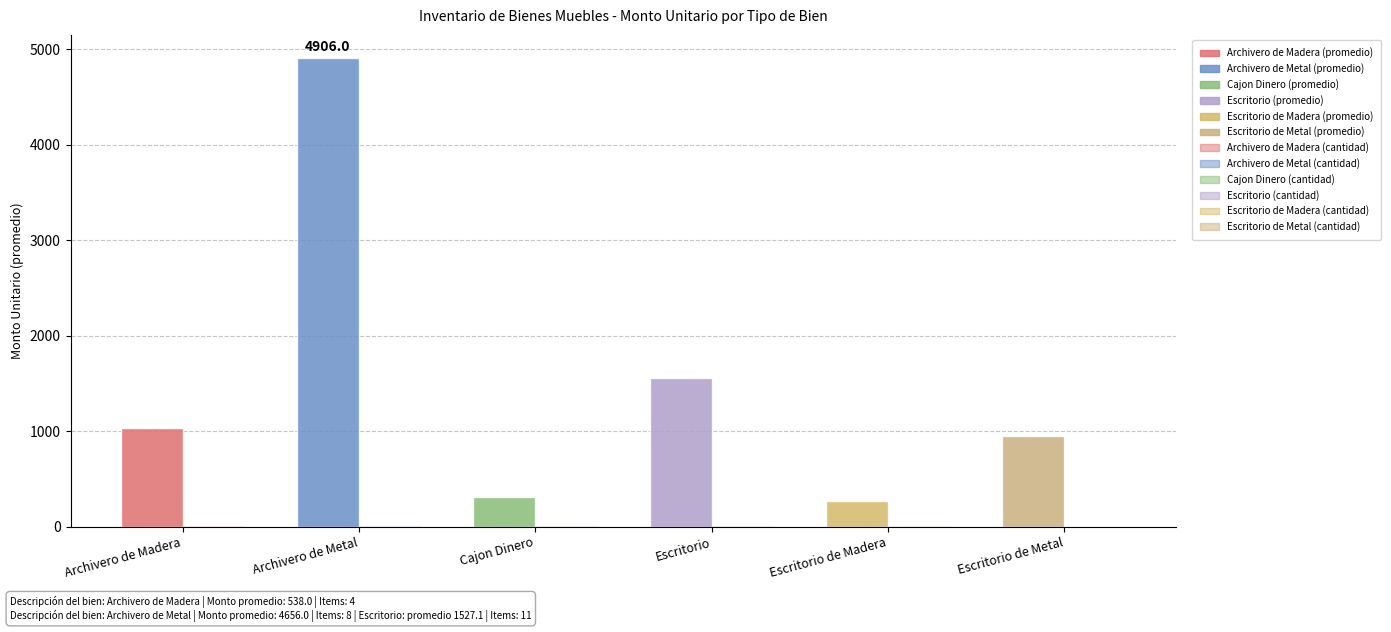

Count the number of data series in this chart.

2